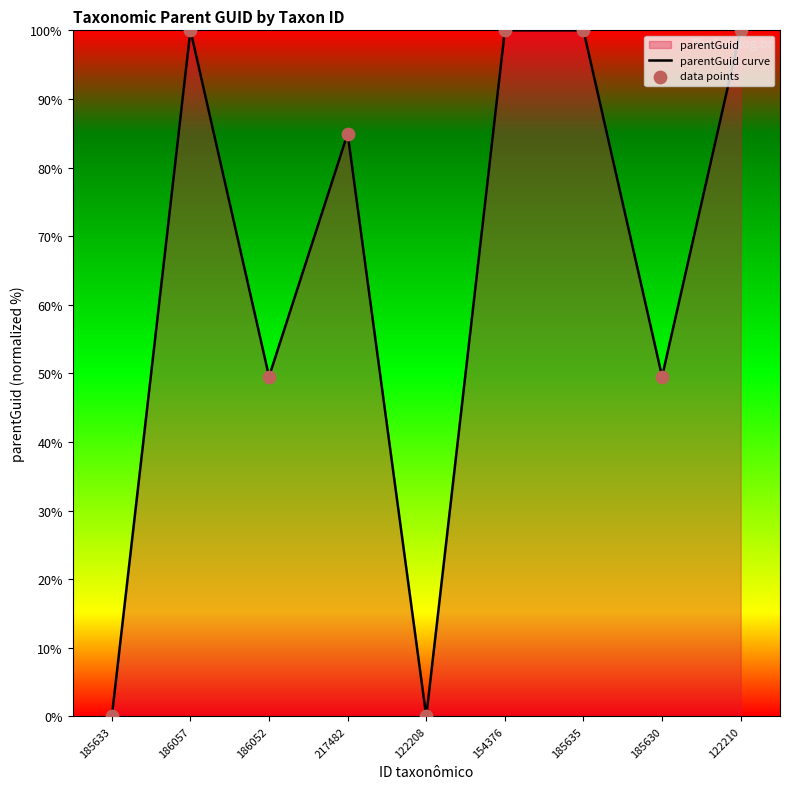

What is the difference between the values at 185635 and 217482?

15.0